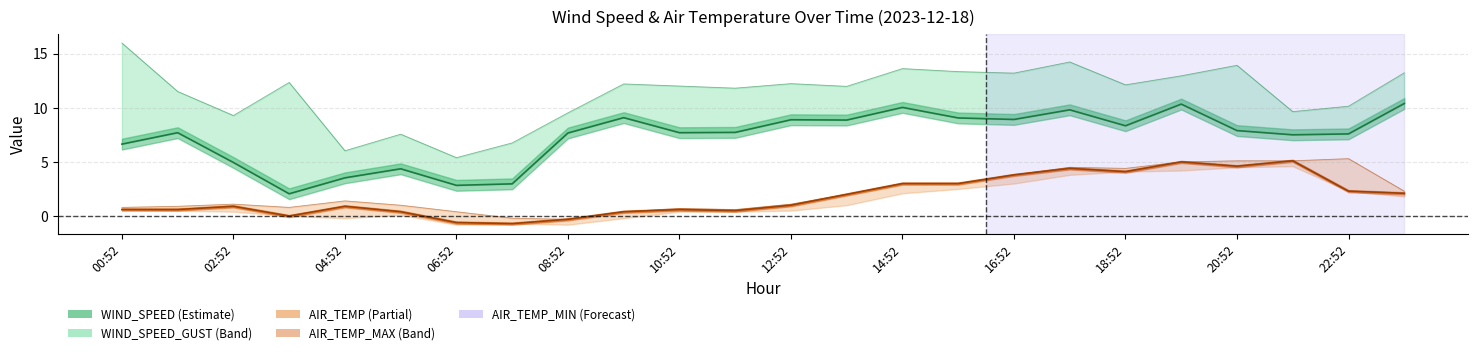

Which category has the highest value in the WIND_SPEED_GUST series?

00:52